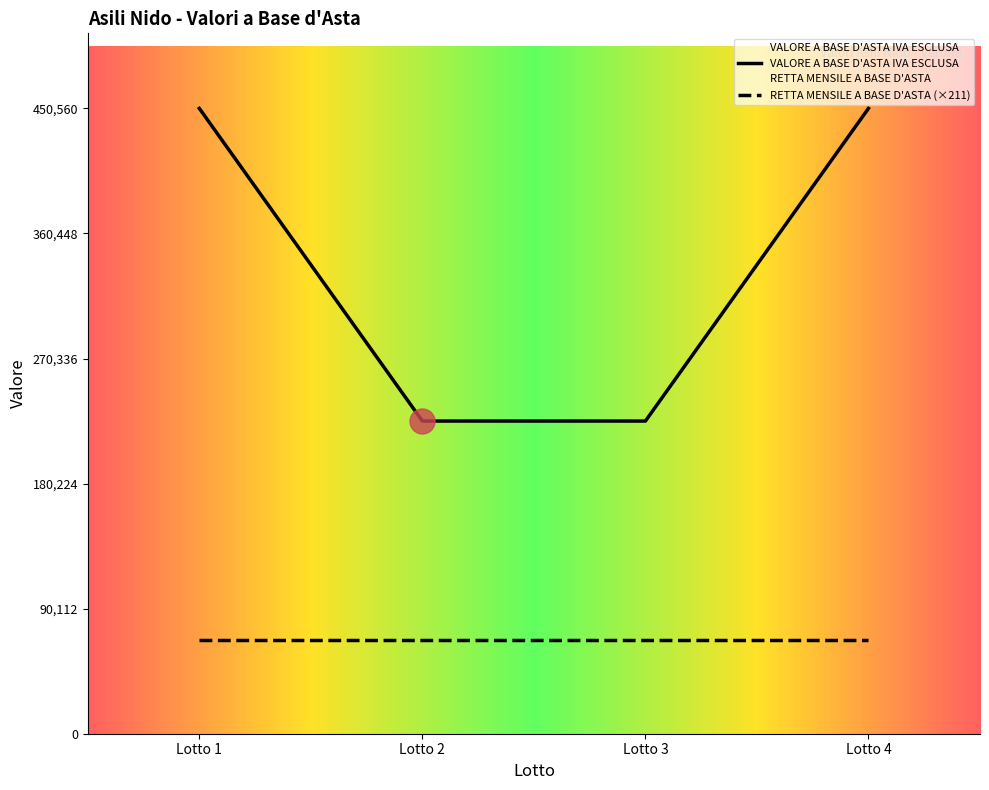

The value of VALORE A BASE D'ASTA IVA ESCLUSA at Lotto 2 is 381432. True or false?

False